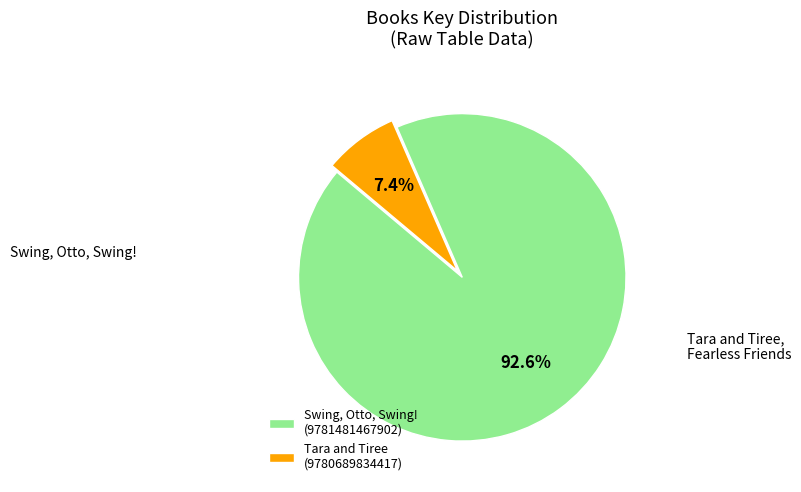

Rank the categories by value from highest to lowest.

Swing, Otto, Swing! (9781481467902), Tara and Tiree (9780689834417)